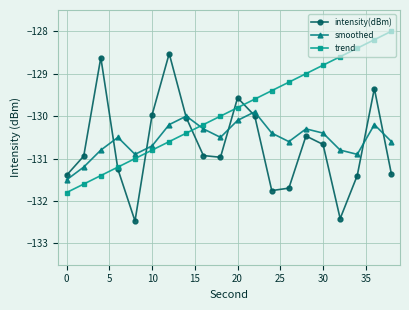

What are all the series names shown in the legend?

intensity(dBm), smoothed, trend